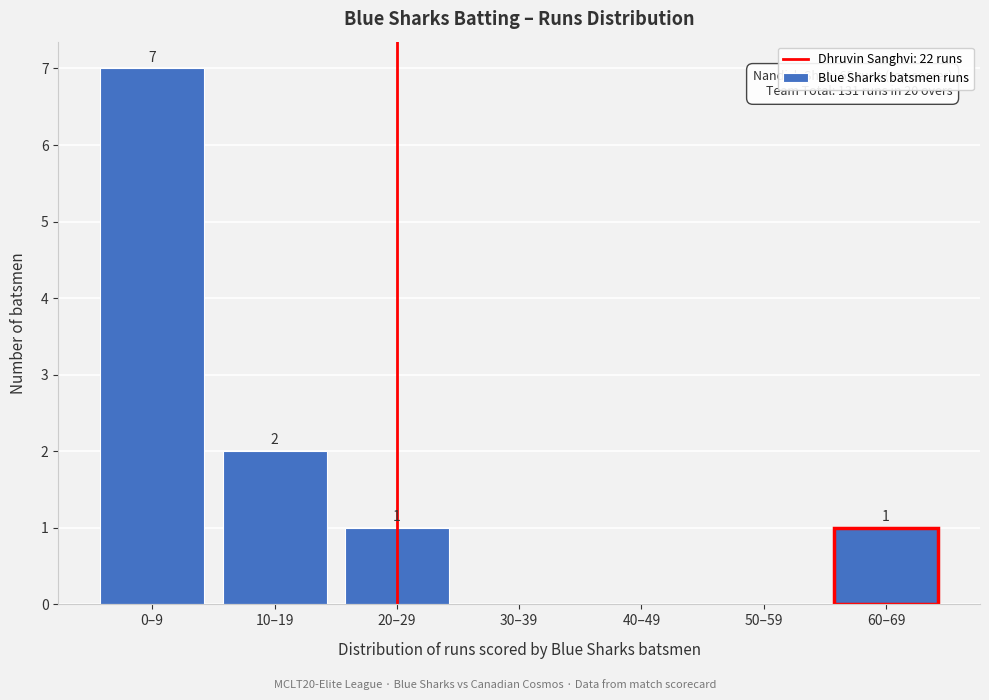

Reading left to right, what are all the values shown in this chart?

0–9=7	10–19=2	20–29=1	30–39=0	40–49=0	50–59=0	60–69=1